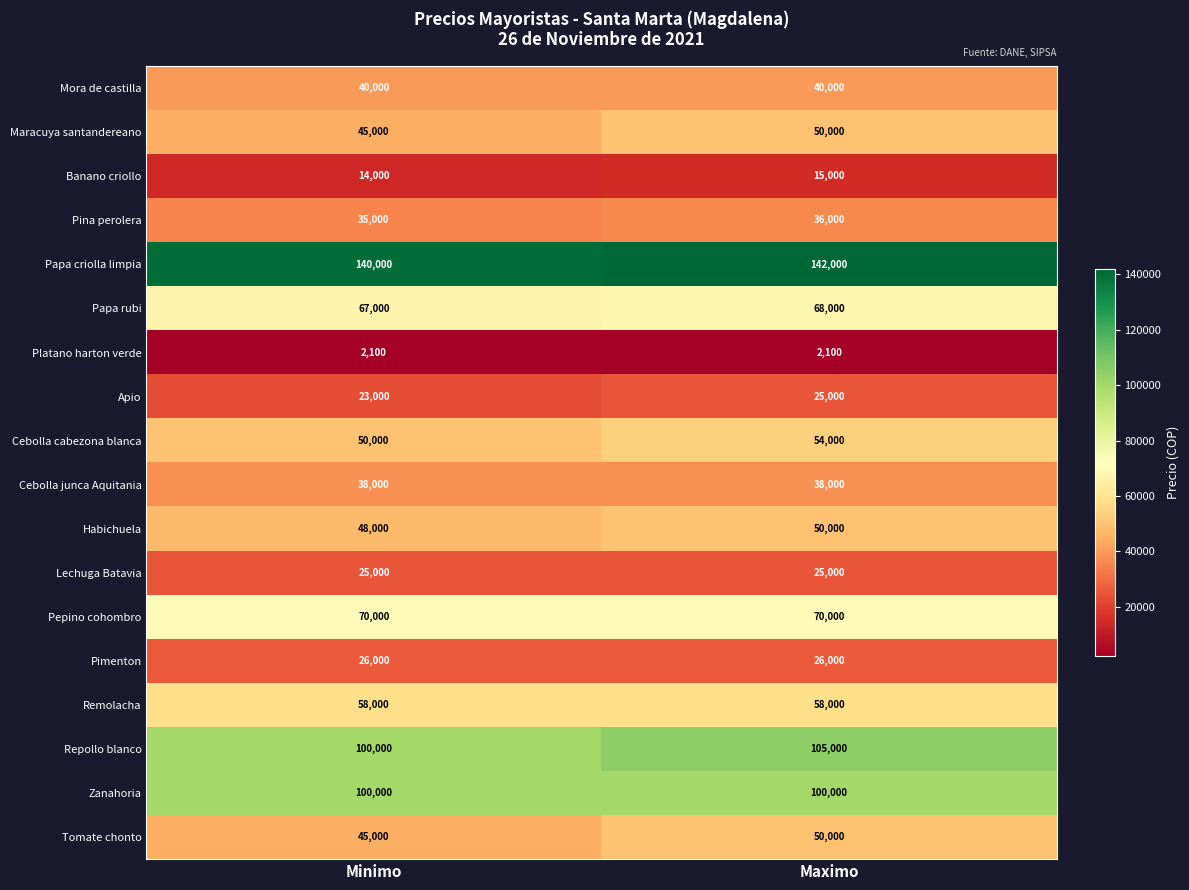

Is it true that Pepino cohombro equals 31121 at Minimo?

False